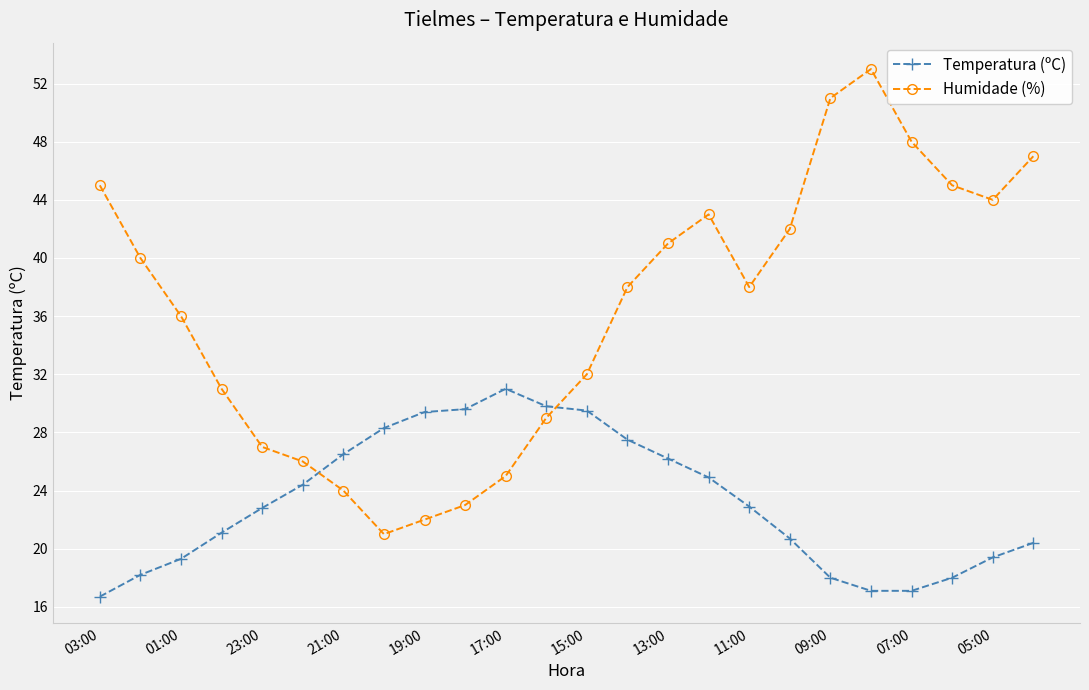

True or false: Humidade (%) has more than 1 points higher than both neighbors.

True